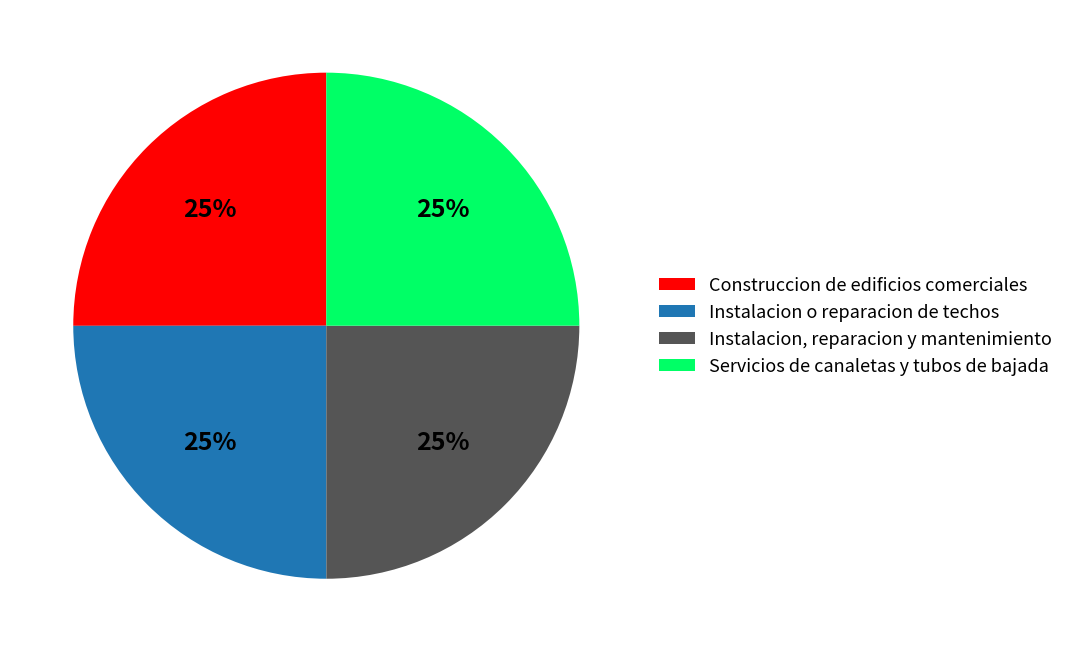

Count the number of slices in the pie.

4